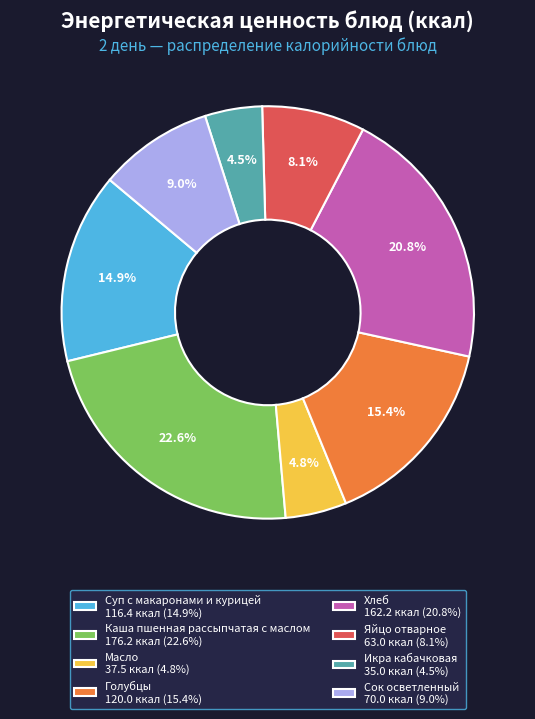

To the nearest percent, what portion does Масло represent?

5%